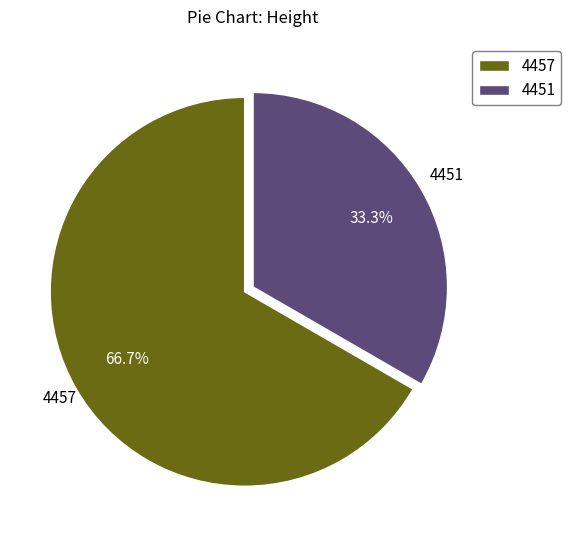

To the nearest percent, what percentage of the pie is 4451?

33%